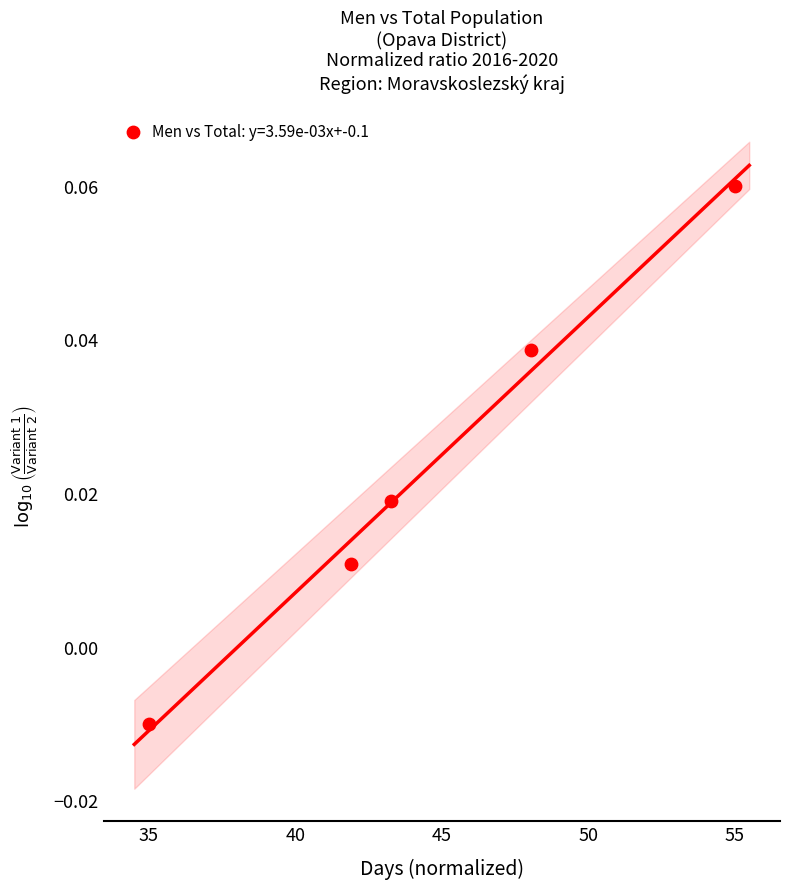

What is the range of X values (max minus min)?

20.0